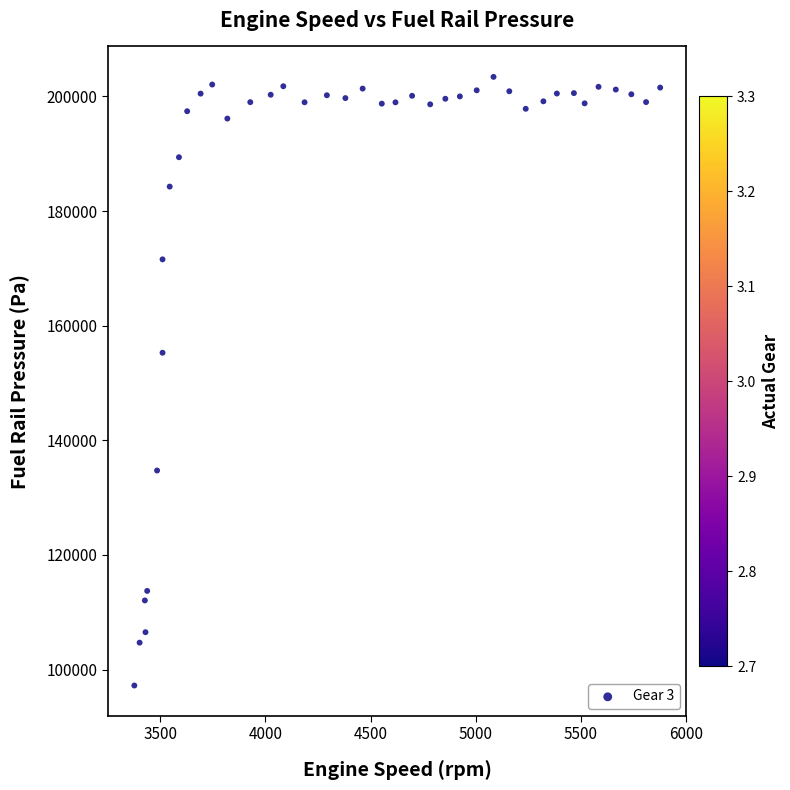

What is the range of Y values (max minus min)?

106182.2